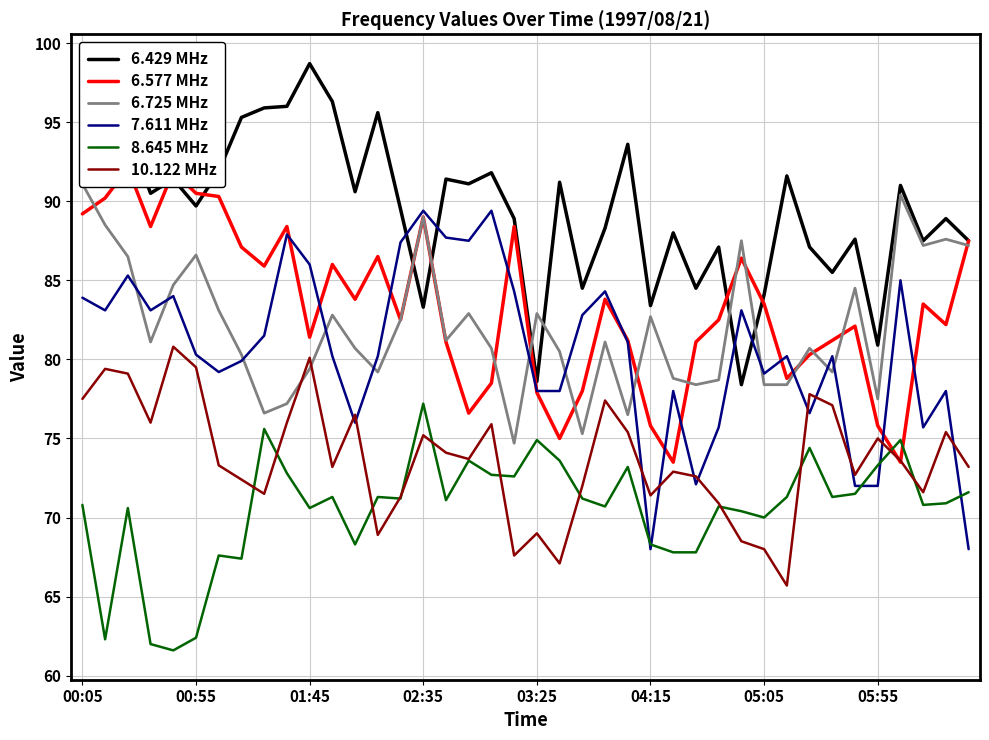

Is this an area chart (filled region under the line)?

No